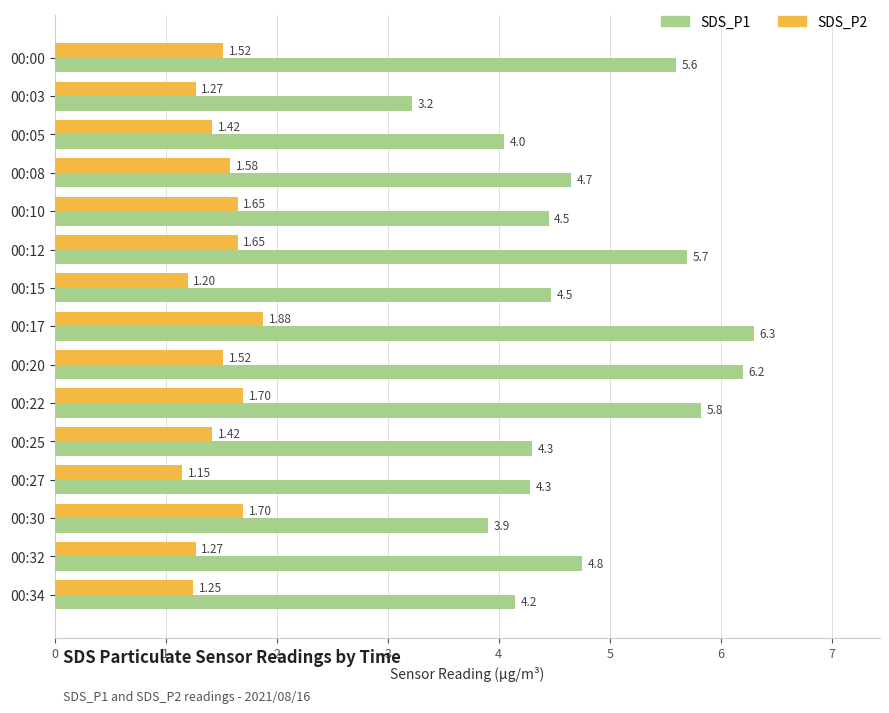

Rank the series by their average value, from highest to lowest.

SDS_P1, SDS_P2